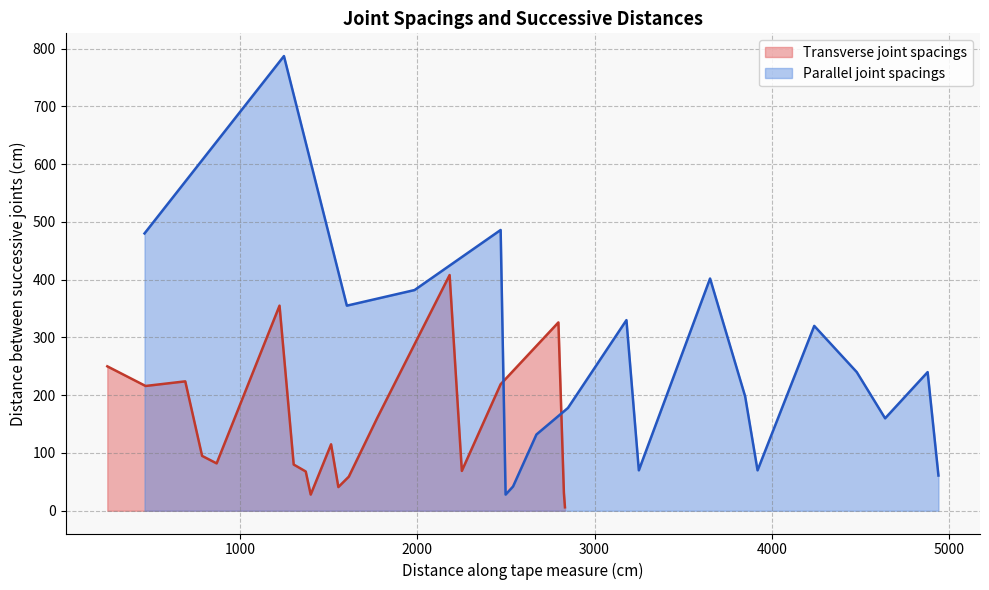

What is the highest value of the Transverse joint spacings series?

408